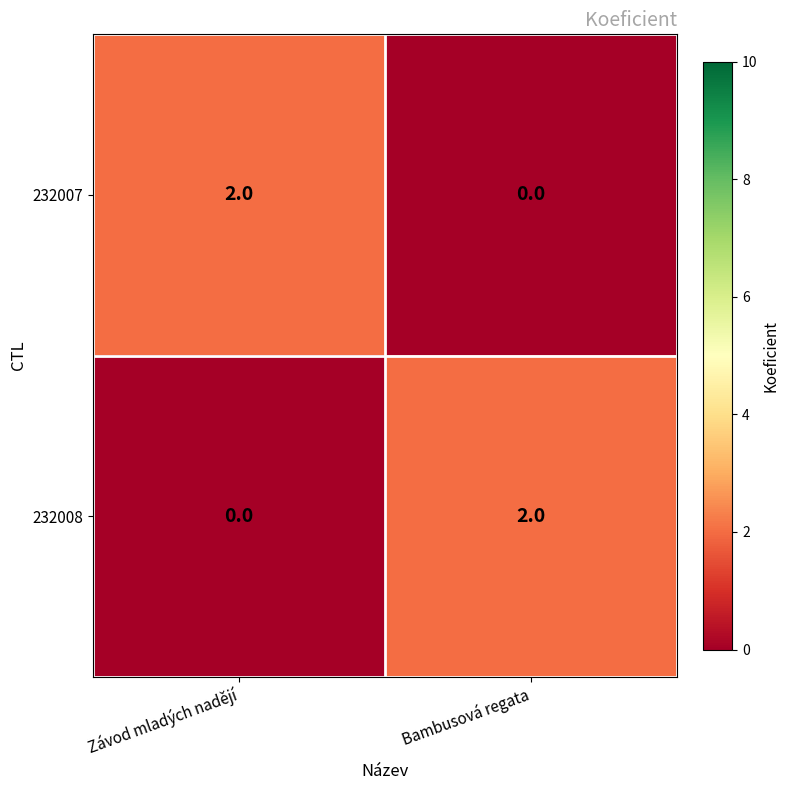

What is the maximum value shown in the chart?

2